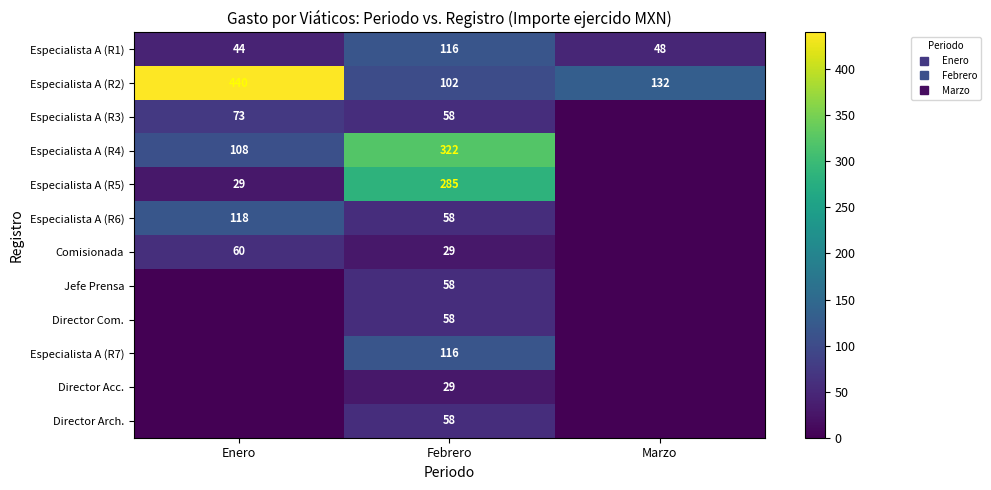

How many data points in Especialista A (R7) are above 0?

1